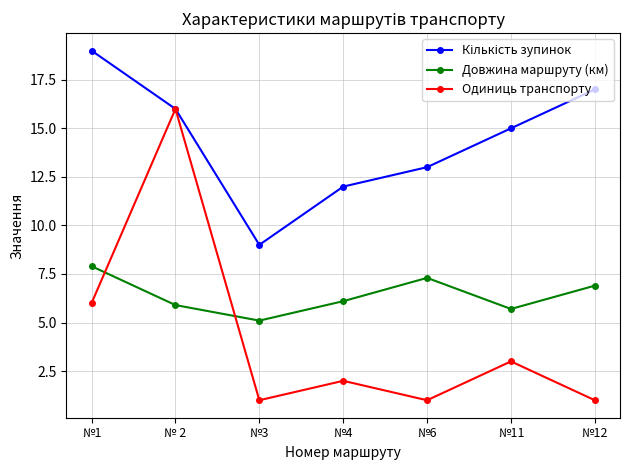

True or false: Довжина маршруту (км) has a value of 12.1 at №12.

False